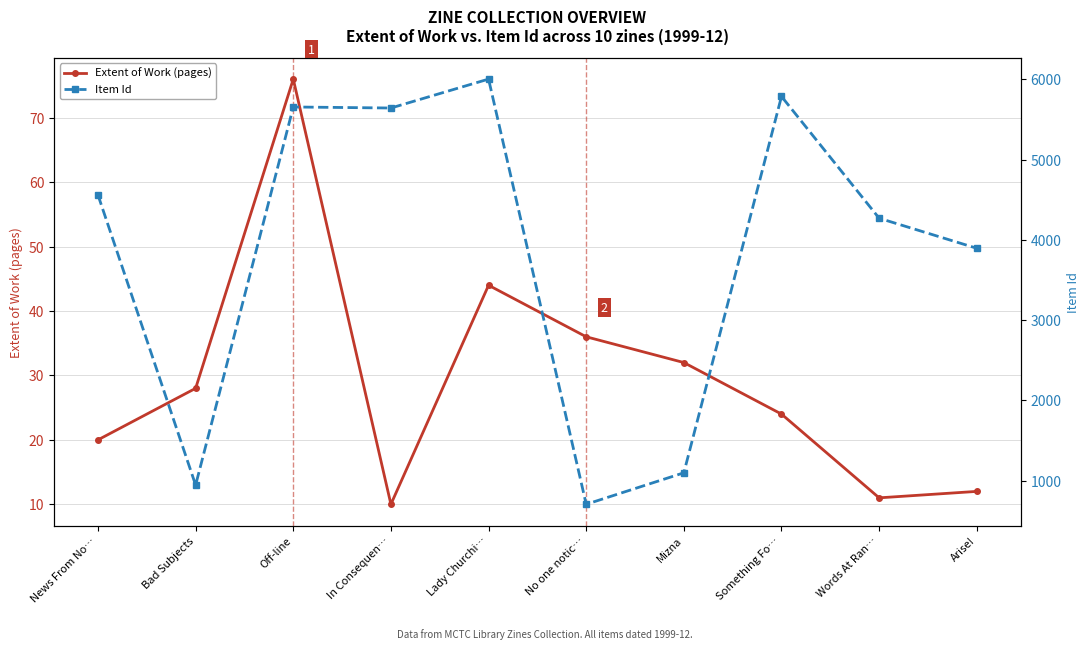

At which category does Item Id reach its first local peak?

Off-line